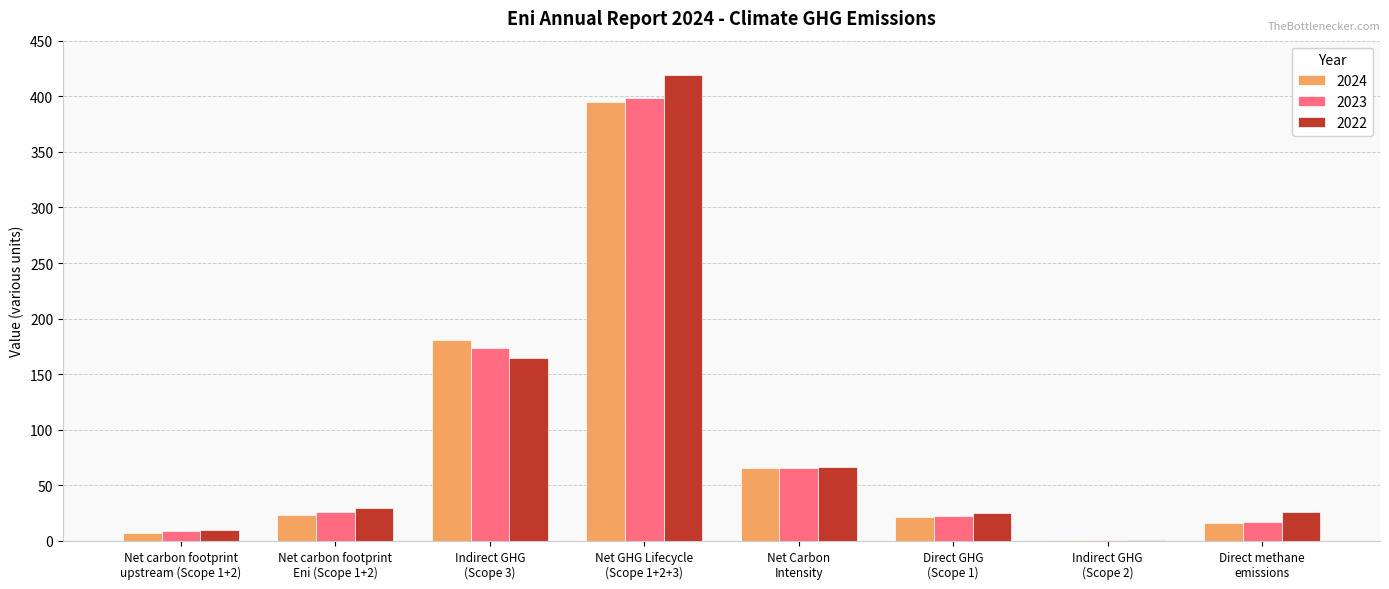

The value of 2022 at Indirect GHG
(Scope 2) is 0.6. True or false?

True